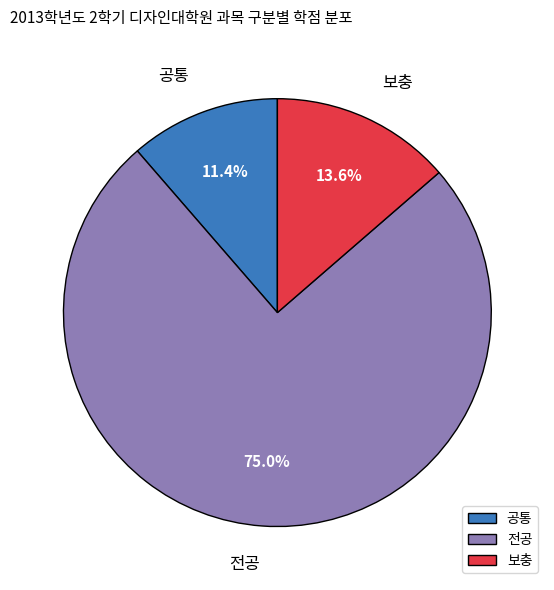

Which category has the biggest portion of the pie?

전공